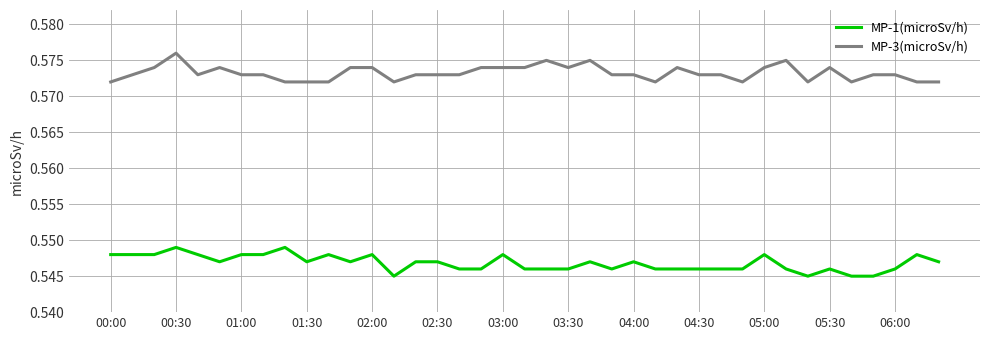

Which series has the largest total across all categories?

MP-3(microSv/h)